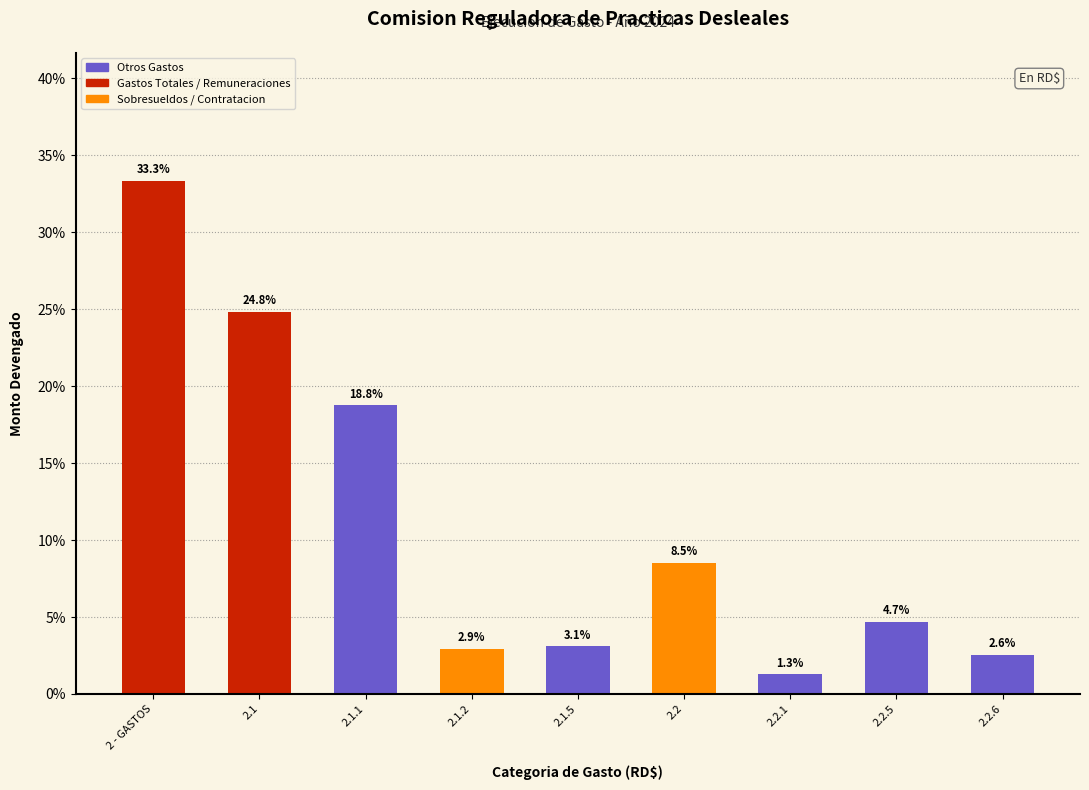

Reading left to right, what are all the values shown in this chart?

33.3	24.8	18.8	2.9	3.1	8.5	1.3	4.7	2.6